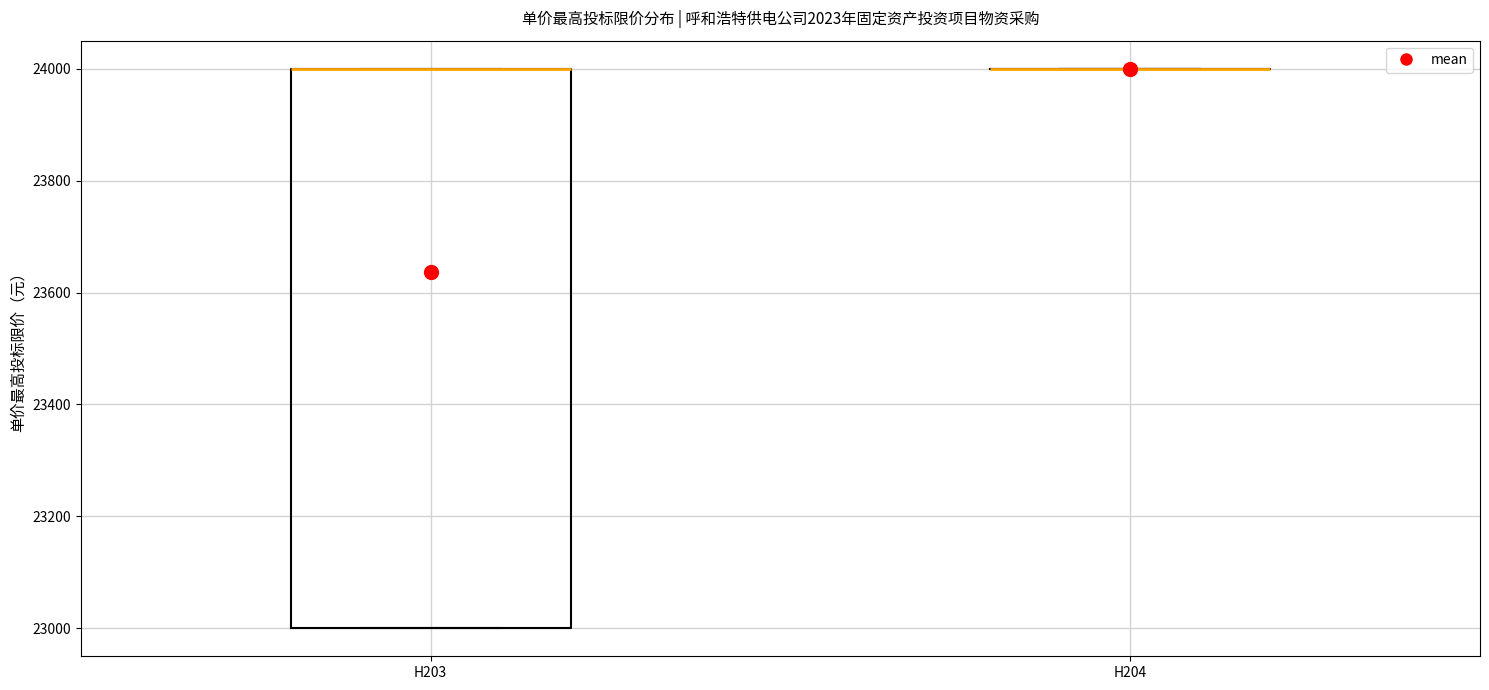

Where is the lower edge of the box for H203 on the y-axis? The values are not printed on the chart, so give them approximately, as read against the axis.

23000